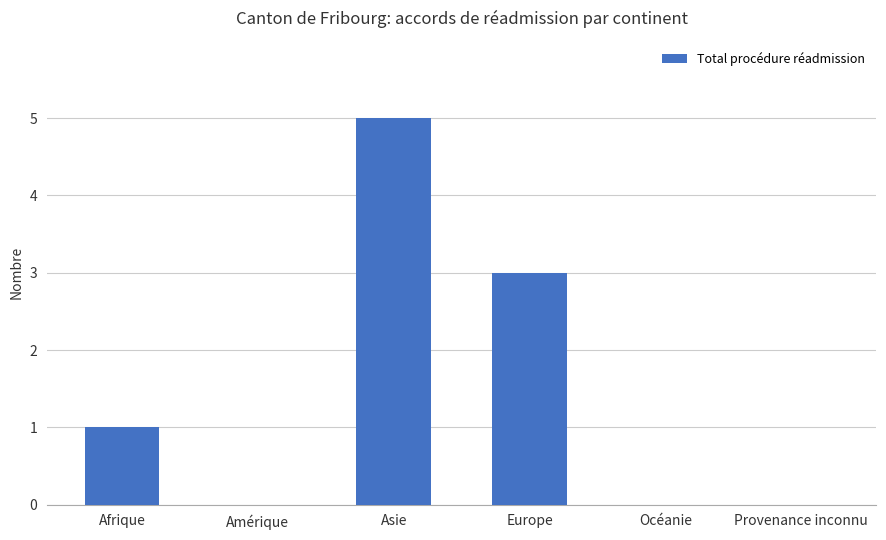

The chart shows a value of 1 at Europe. True or false?

False